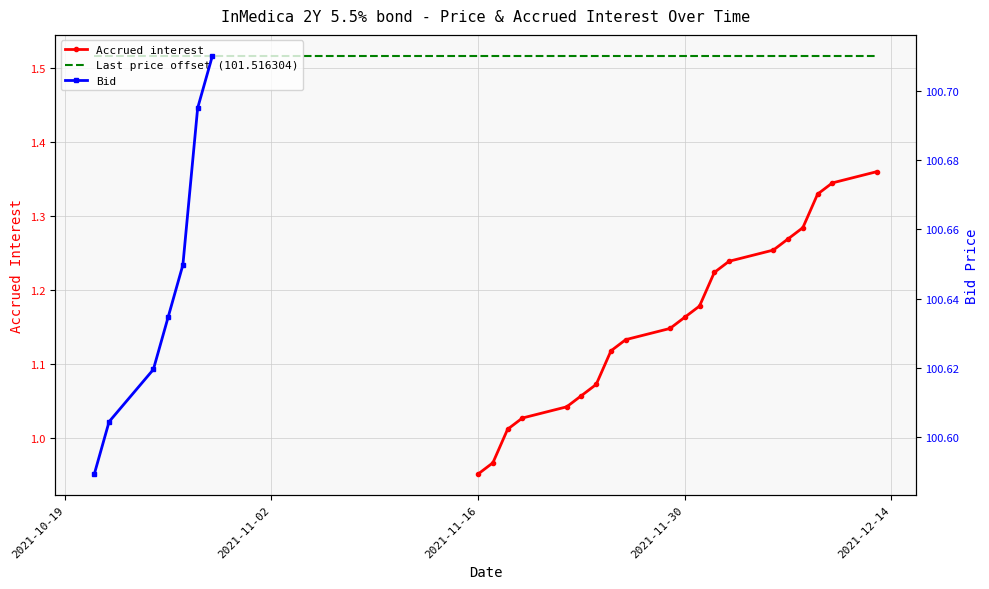

The Accrued interest series shows 0.2 at 2021-11-30. True or false?

False